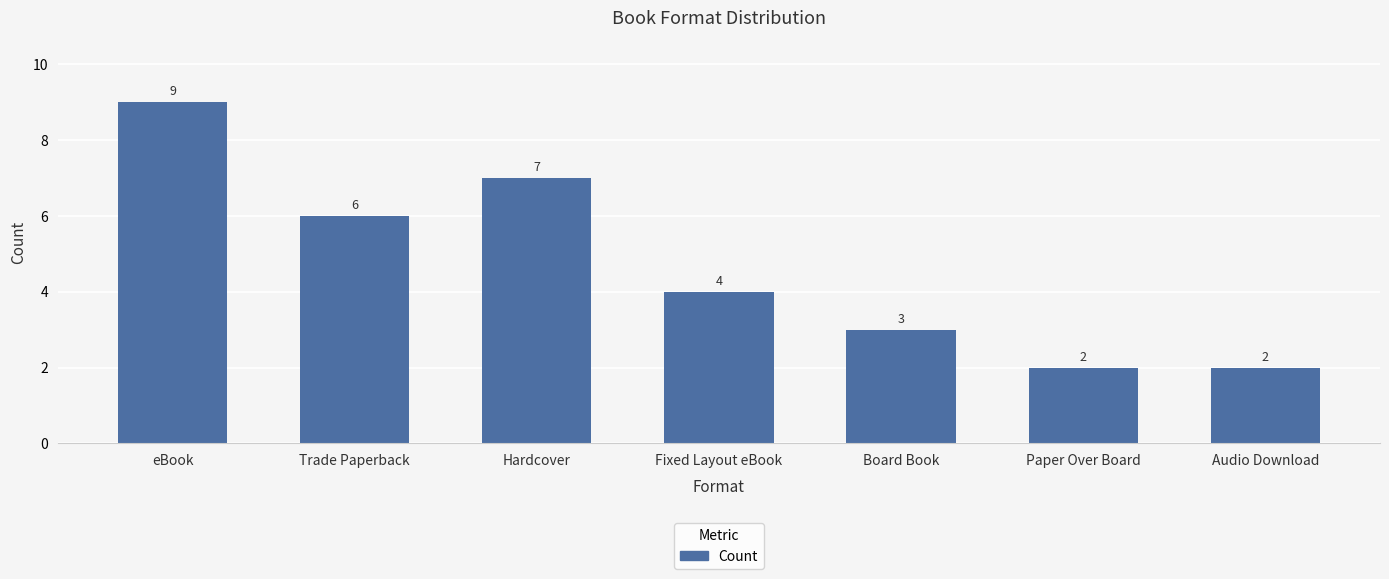

What position from the left is eBook?

1